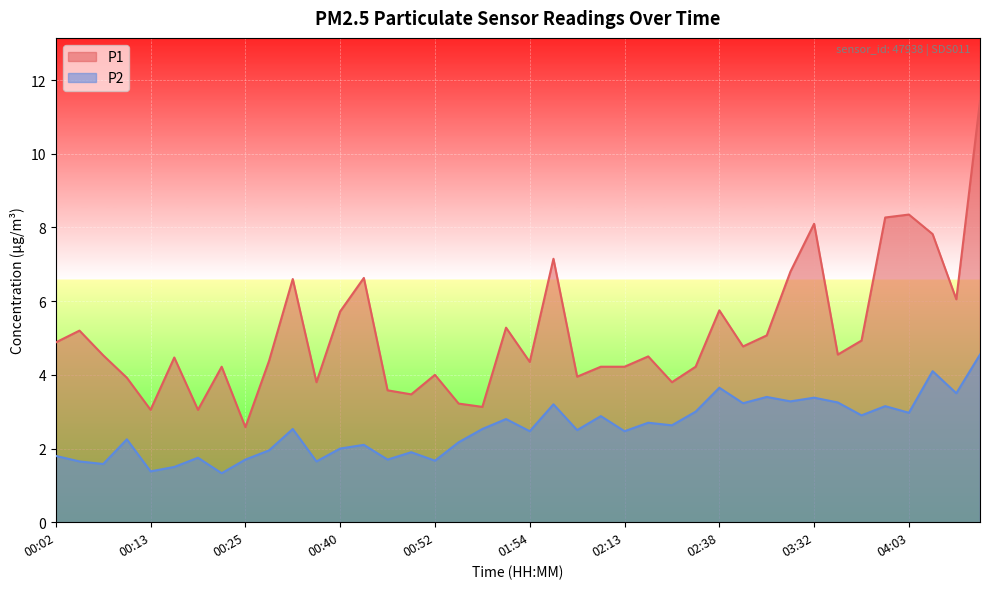

True or false: P1 and P2 intersect in this chart.

False